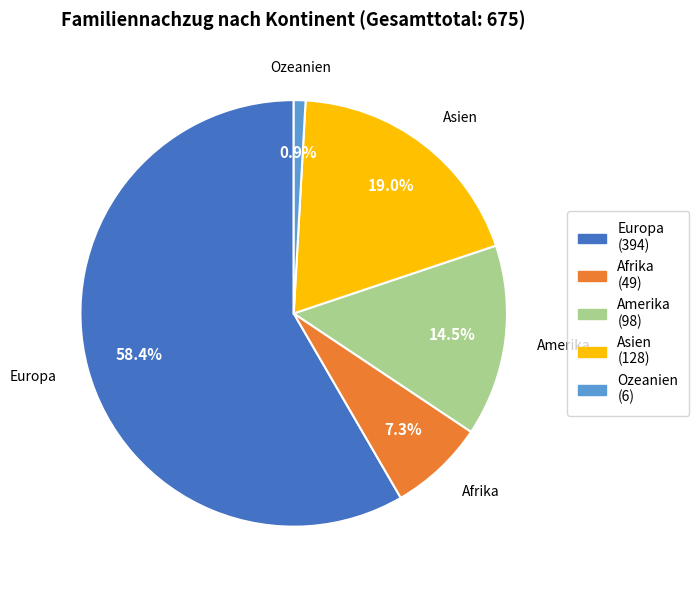

Does Ozeanien account for over 50% of the chart?

No